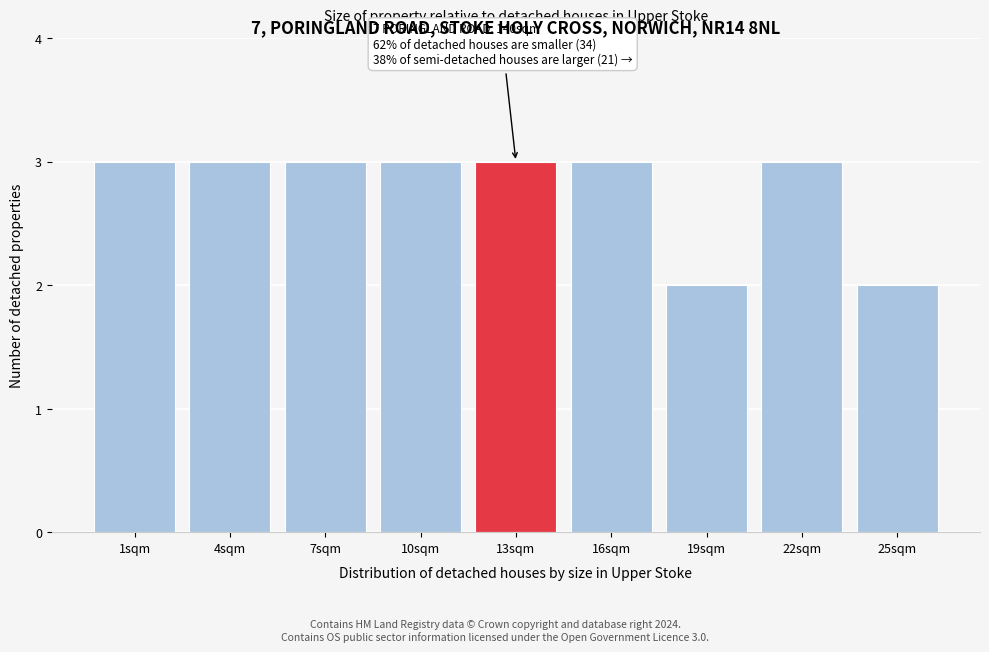

Reading right to left, extract all data points from this chart.

2	3	2	3	3	3	3	3	3